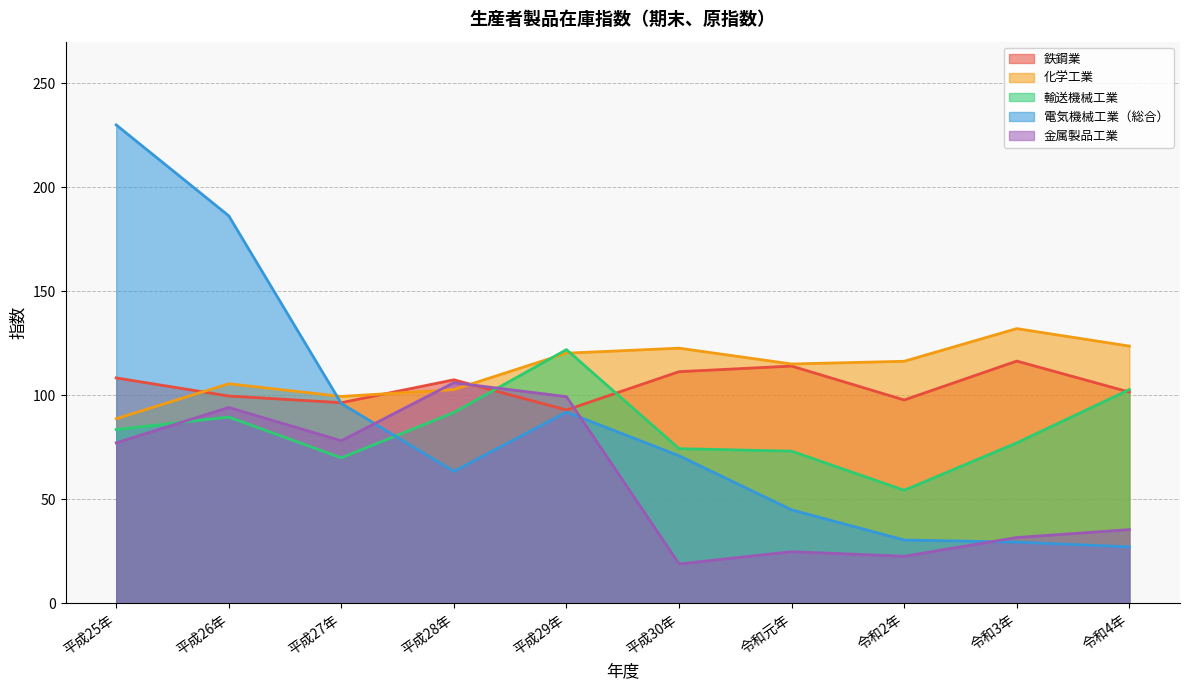

How many data points in 鉄鋼業 are less than 107?

5